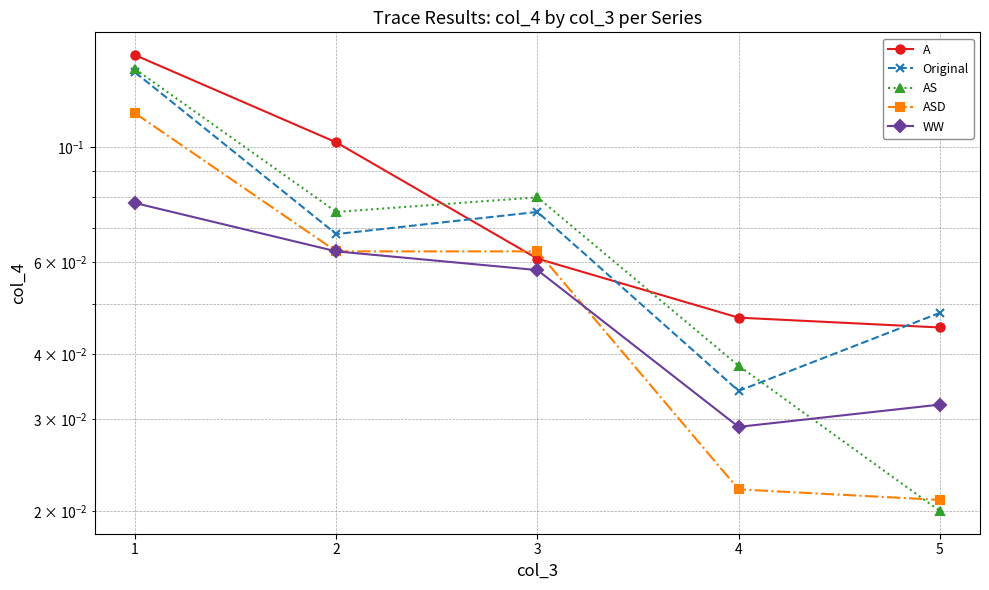

What is the sum of the ASD values at 4 and 3?

0.1